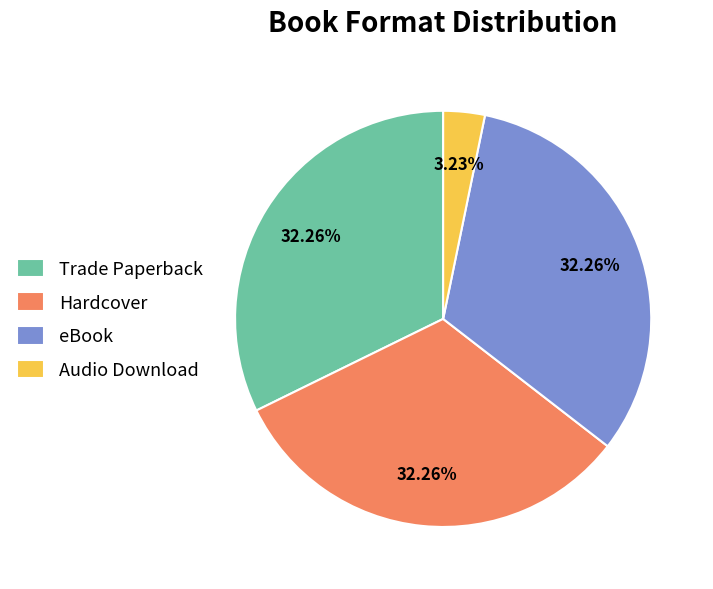

Which slice is the smallest?

Audio Download